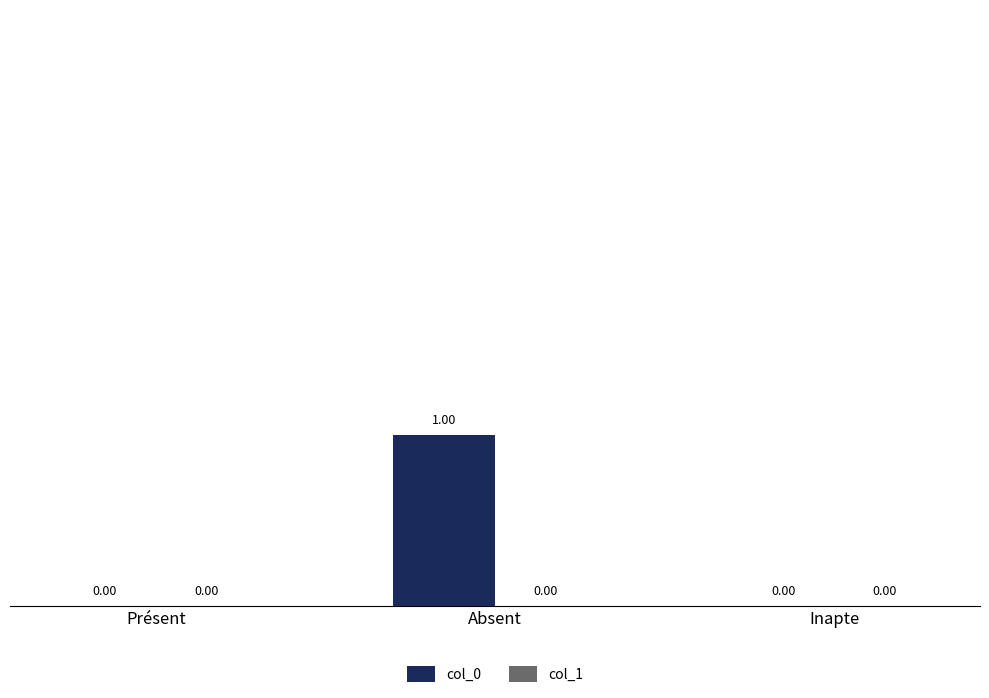

At which category does the chart reach its peak across all series?

Absent